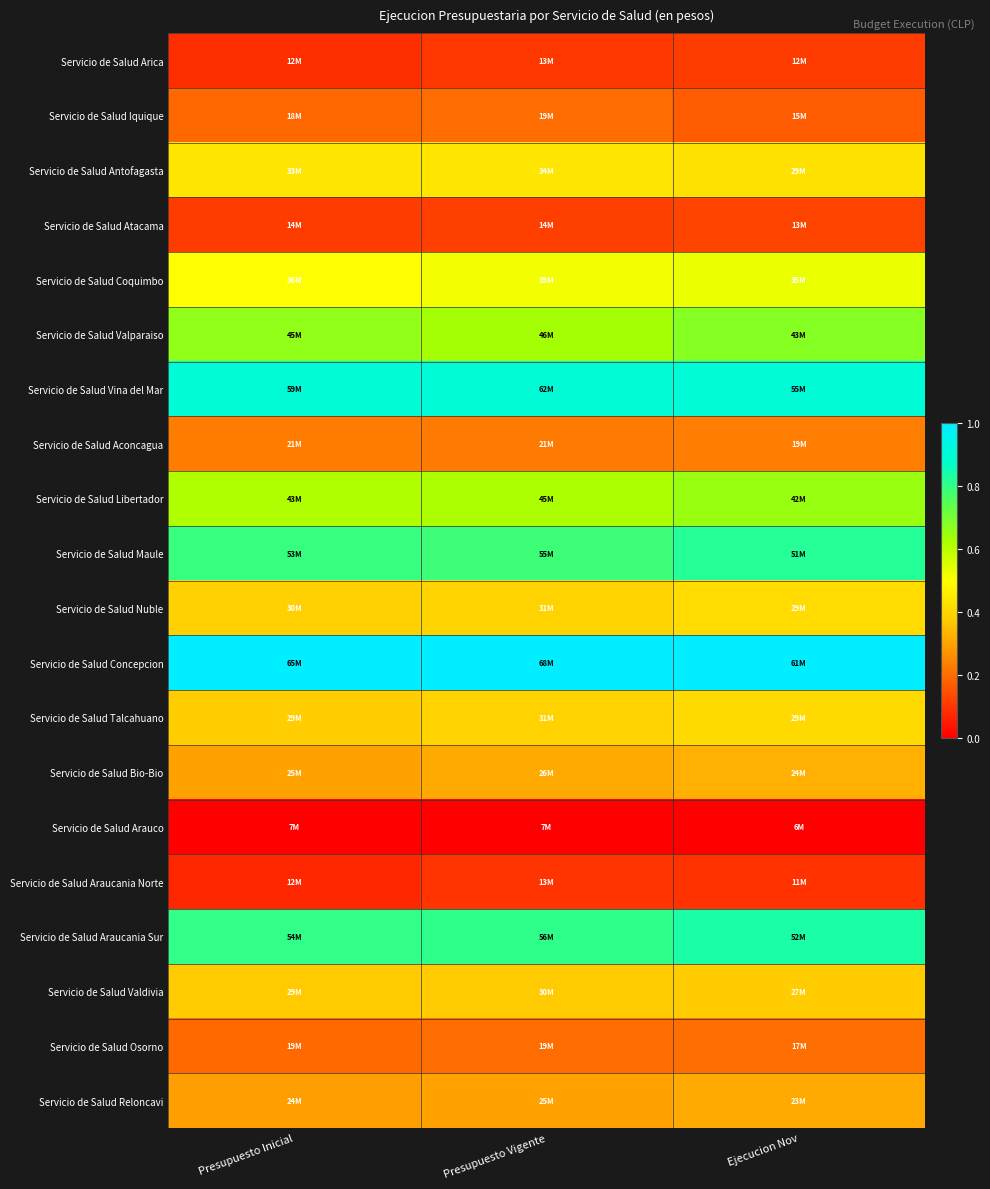

Which series has the largest total across all categories?

Servicio de Salud Concepcion